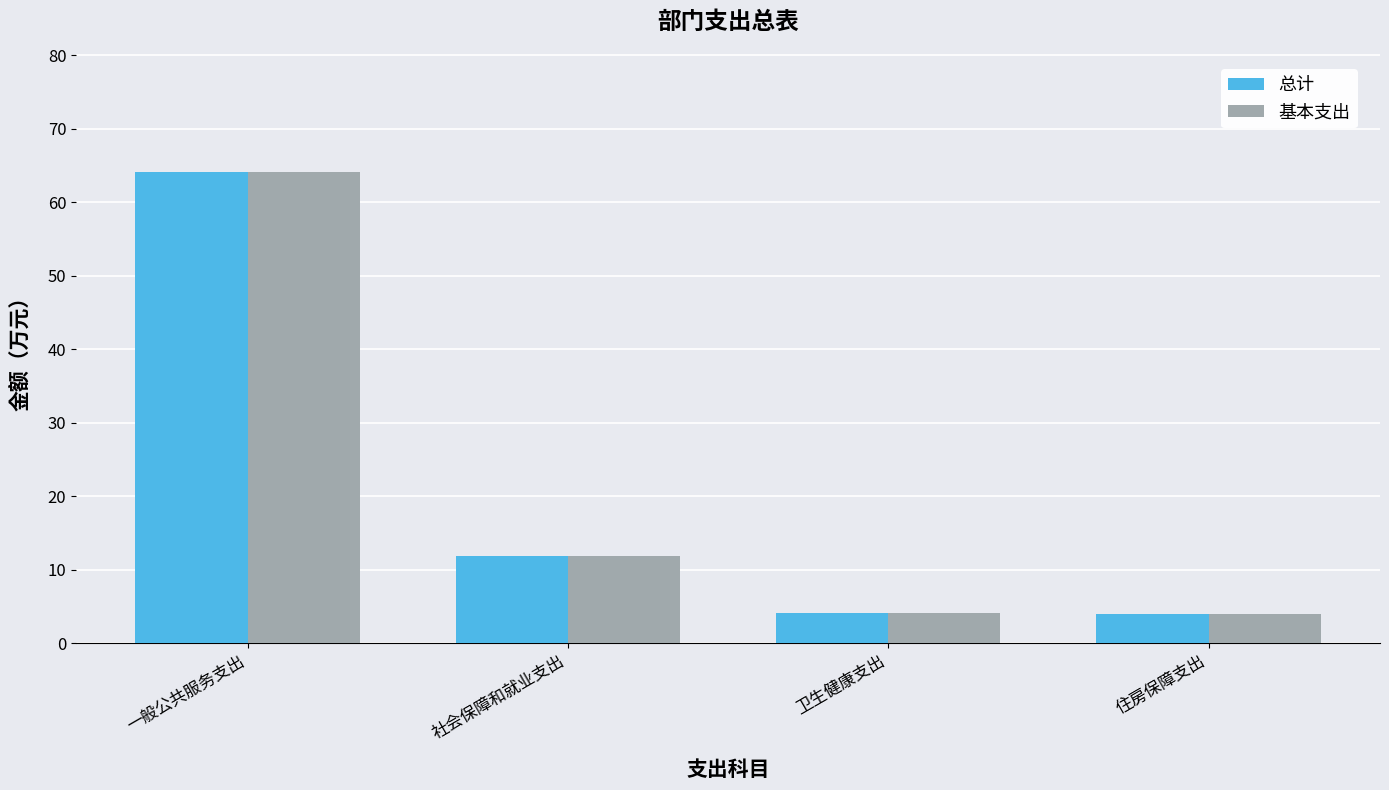

What is the greatest value displayed?

64.1